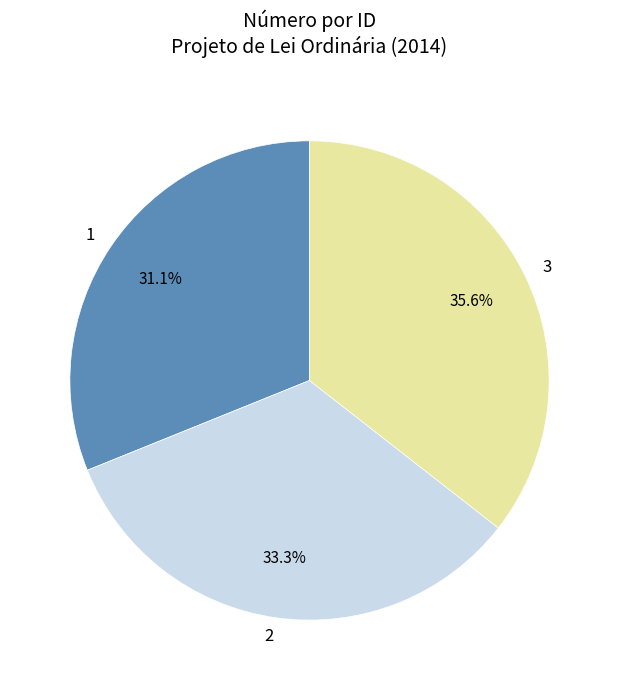

Does 2 represent more than half of the total?

No